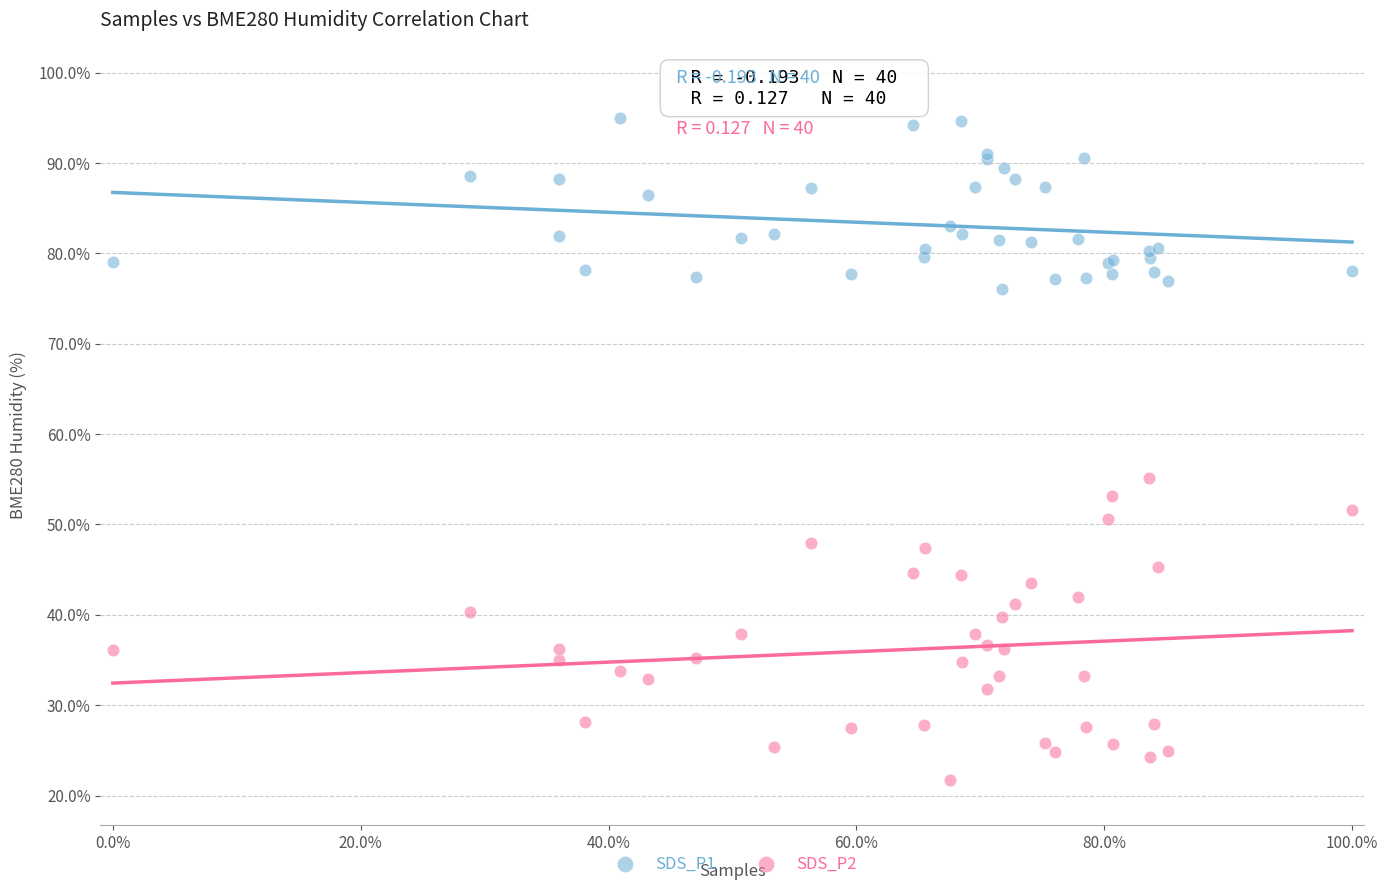

Across all series, what Y value is closest to 58?

55.2